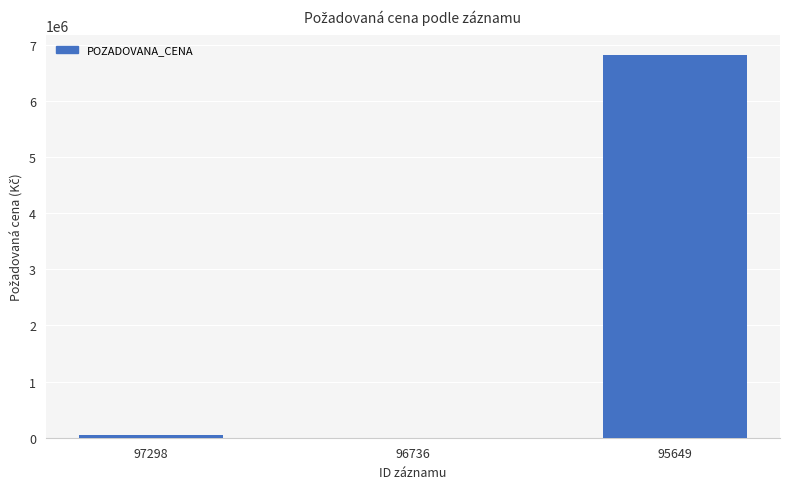

Reading right to left, list all the values displayed in this chart.

6821000	1450	51840